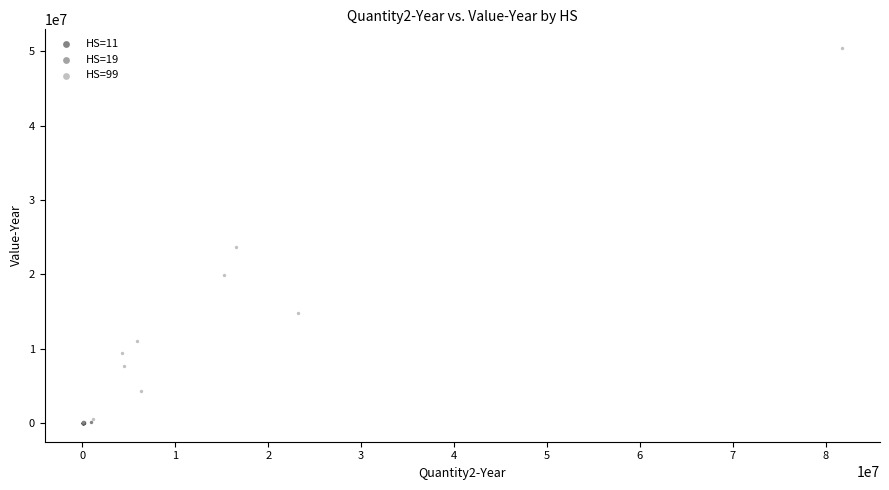

What are all the series names shown in the legend?

HS=11, HS=19, HS=99